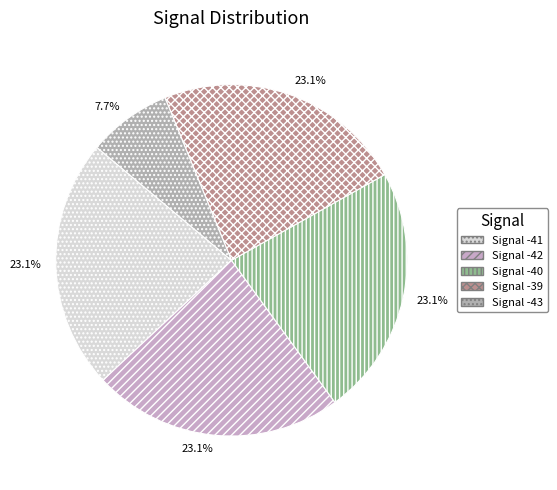

How many slices are in this pie chart?

5